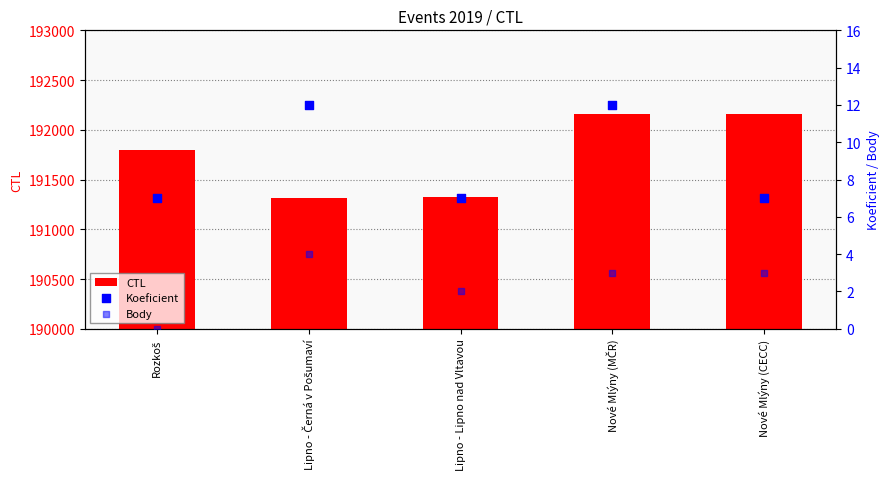

What are all the series names shown in the legend?

CTL, Koeficient, Body